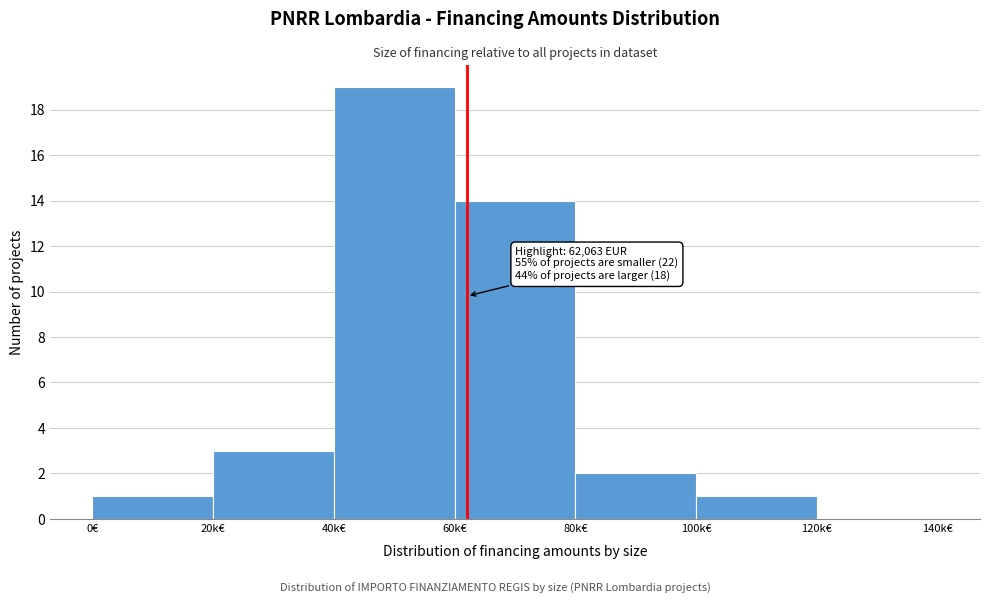

Reading left to right, transcribe all the data shown in this chart.

0€=1	20k€=3	40k€=19	60k€=14	80k€=2	100k€=1	120k€=0